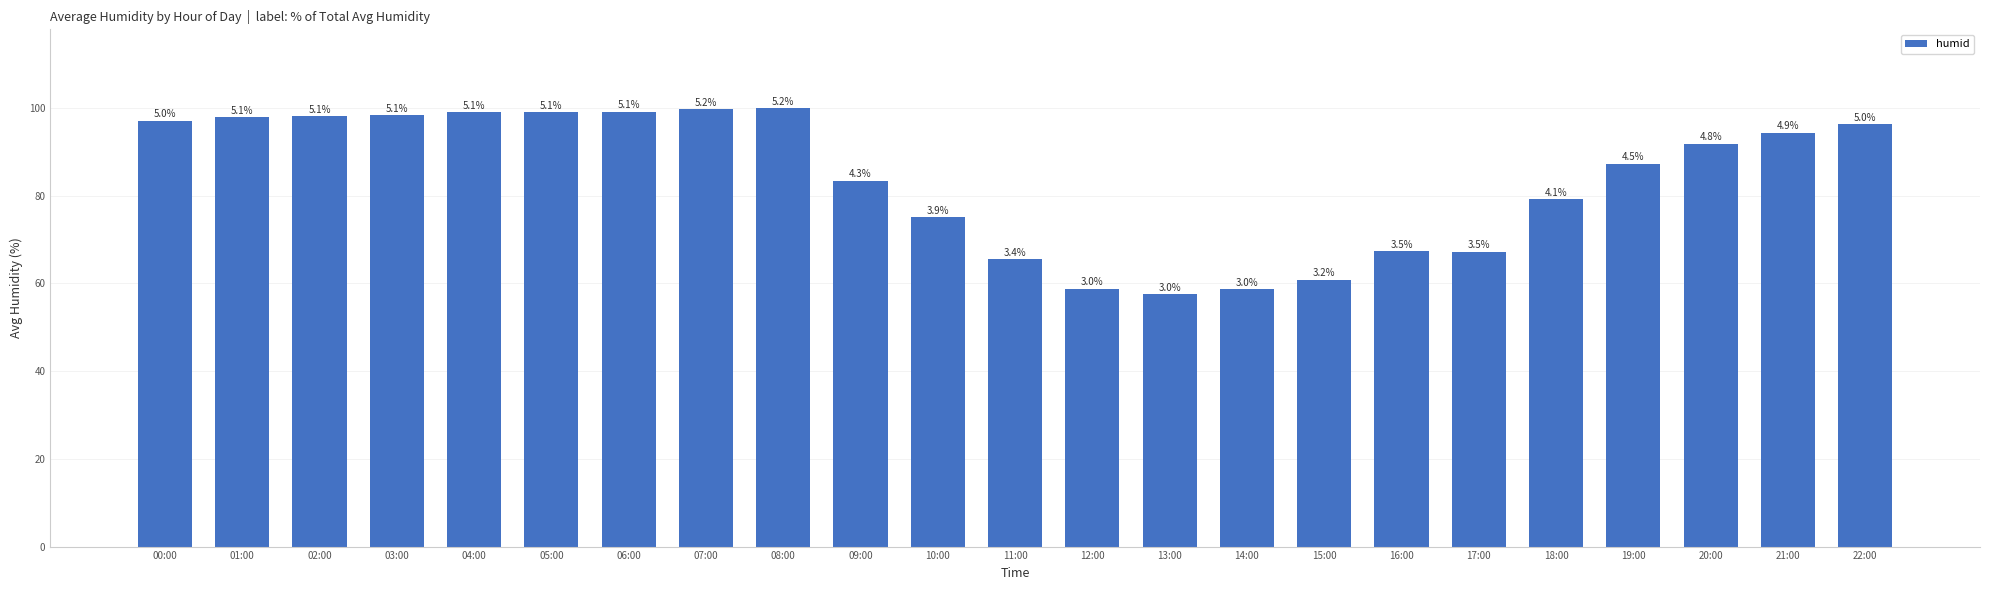

Does the chart contain any negative values?

No